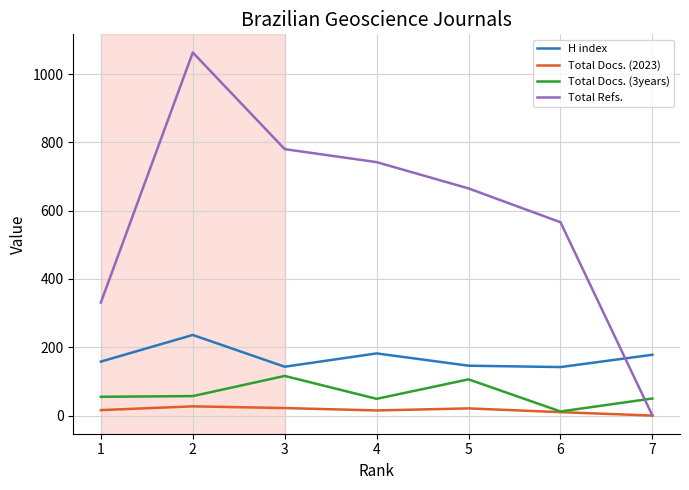

True or false: H index has more than 1 interior local peaks.

True